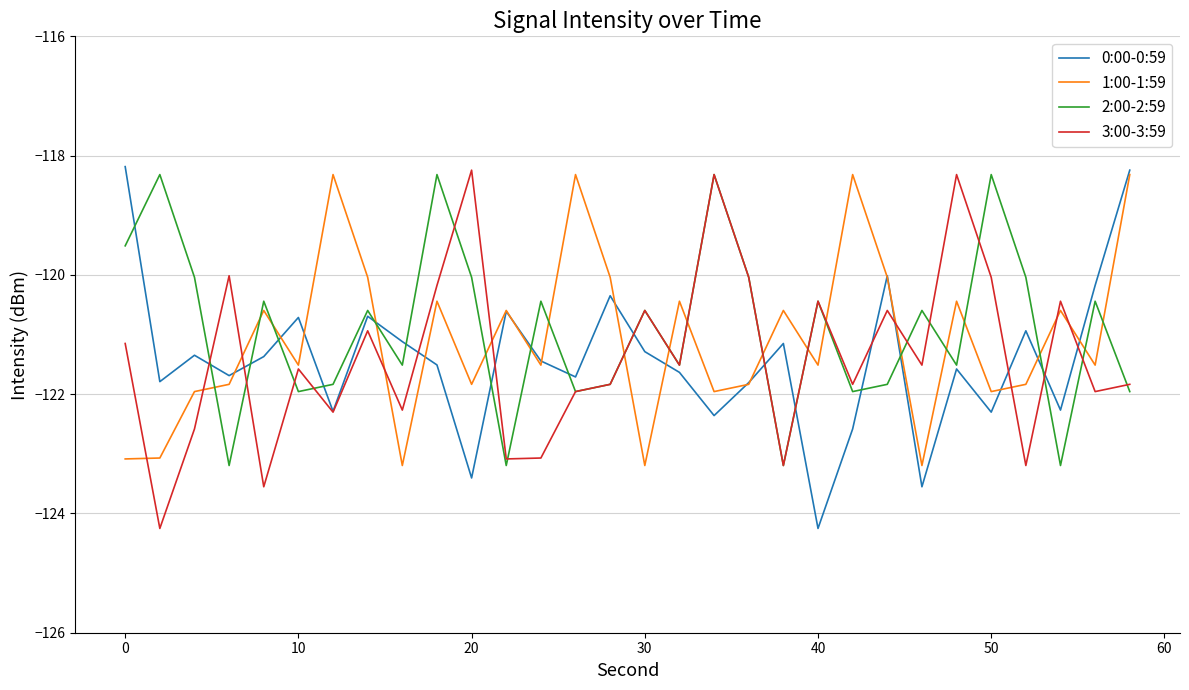

What is the smallest value displayed?

-124.3